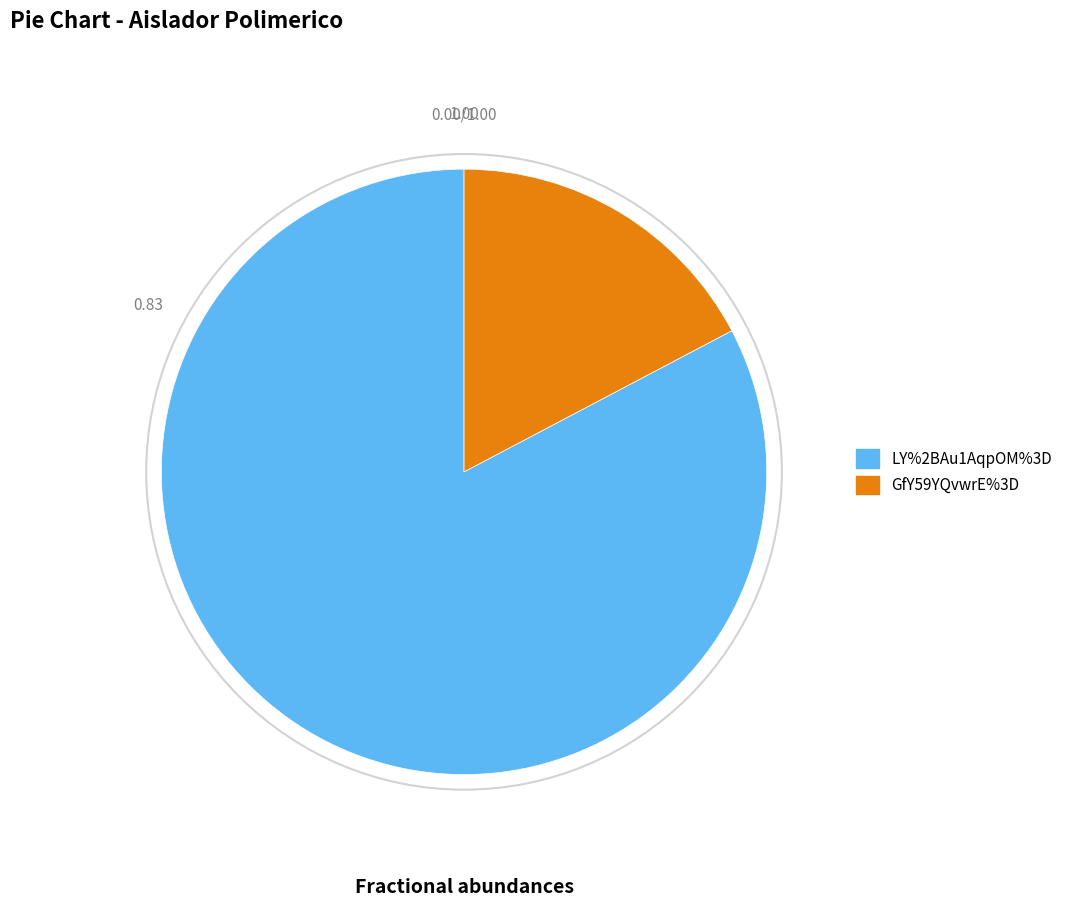

Which slice is the smallest?

GfY59YQvwrE%3D